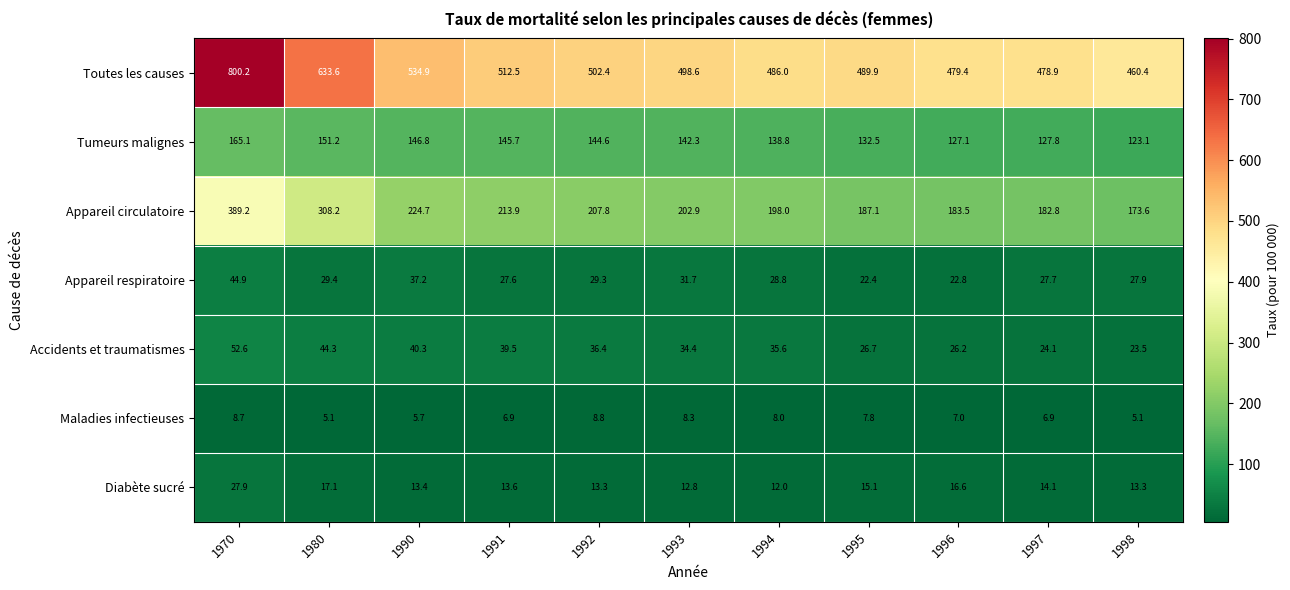

Which series has the widest spread of values?

Toutes les causes